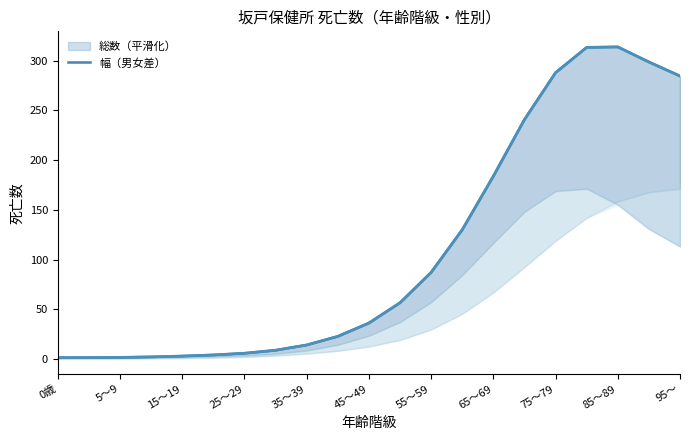

True or false: 総数_line and 死亡数_総数 cross at least once.

False